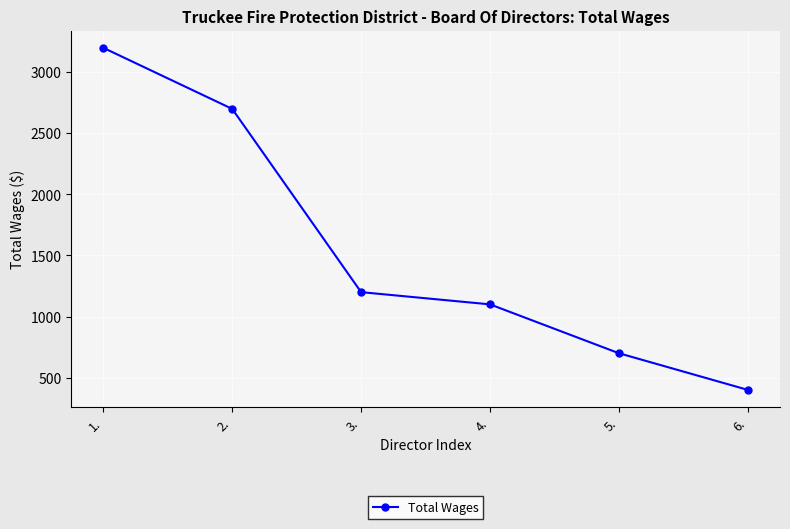

What is the difference between the second highest and minimum values?

2300